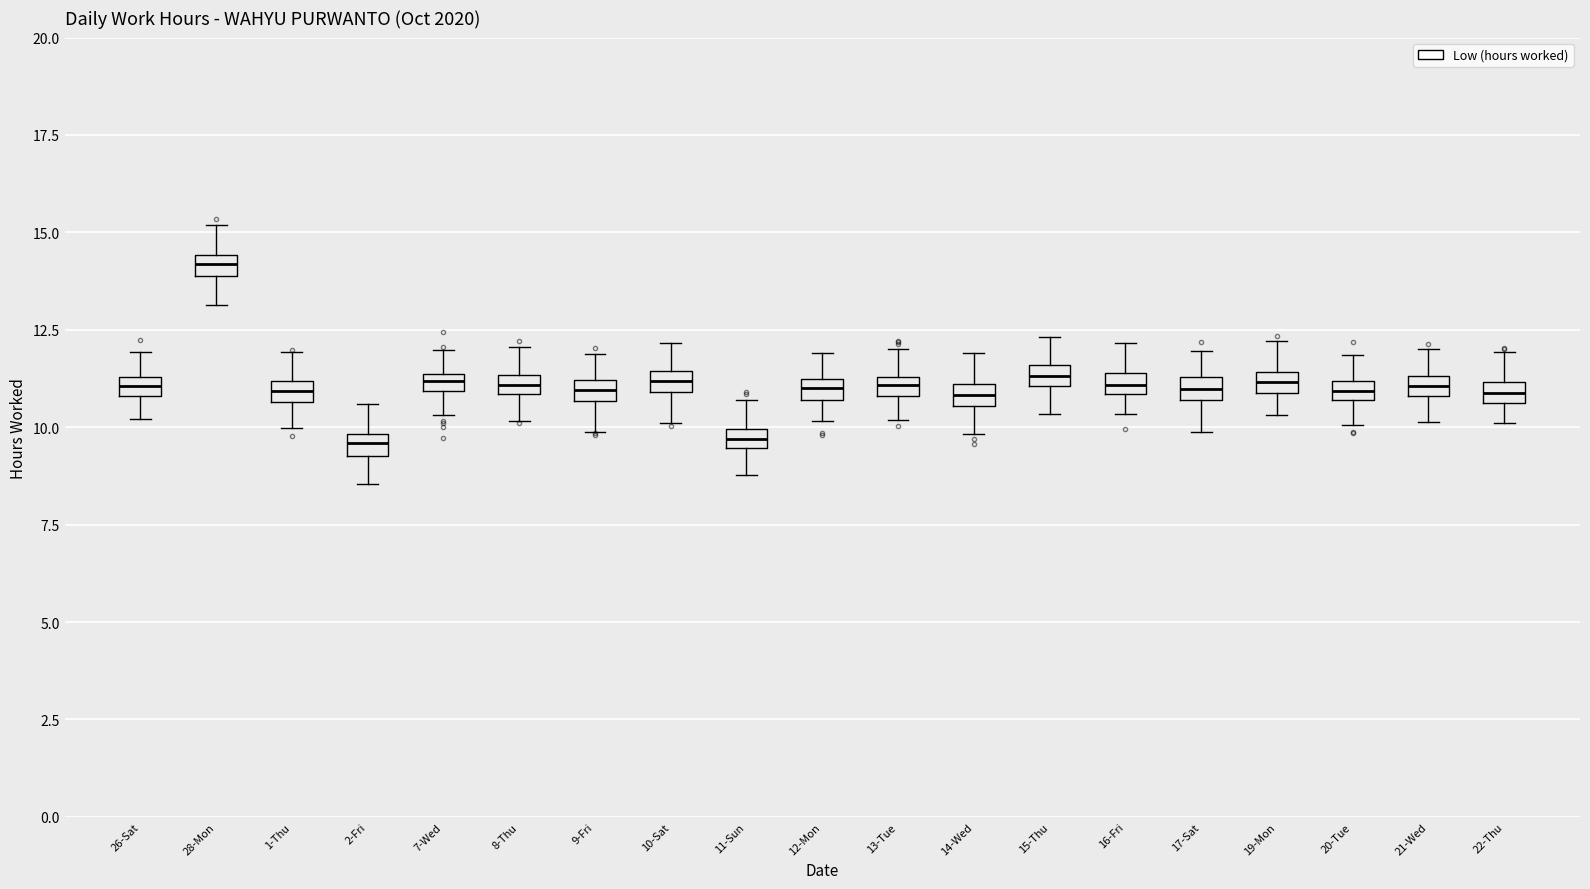

Where does the lower whisker of the box for 16-Fri end on the y-axis? The values are not printed on the chart, so give them approximately, as read against the axis.

10.5